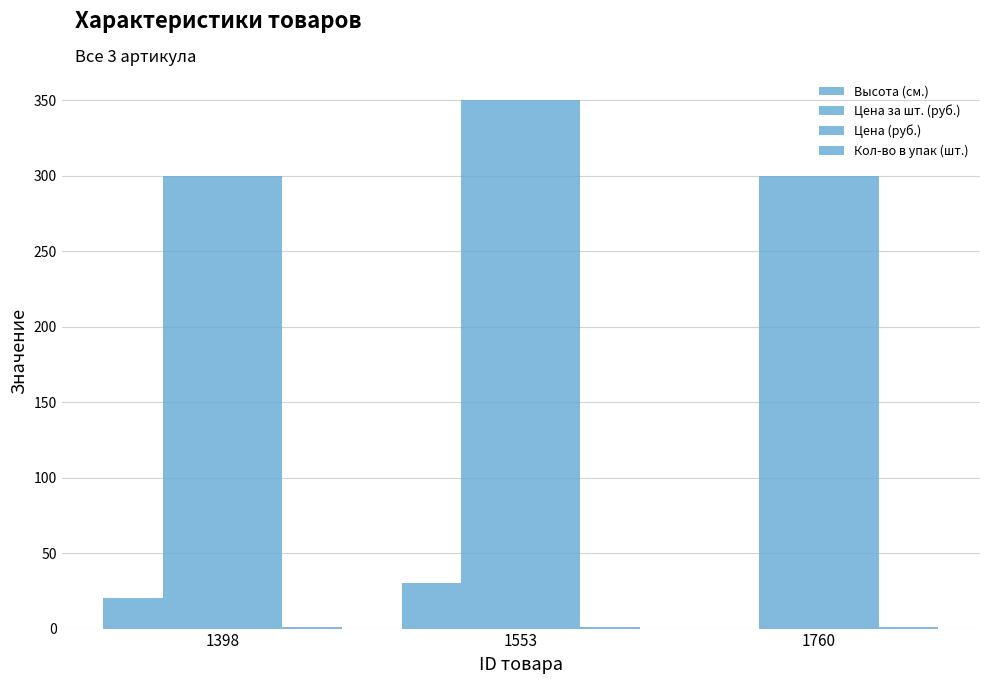

How many data points in Цена (руб.) are above 300?

1